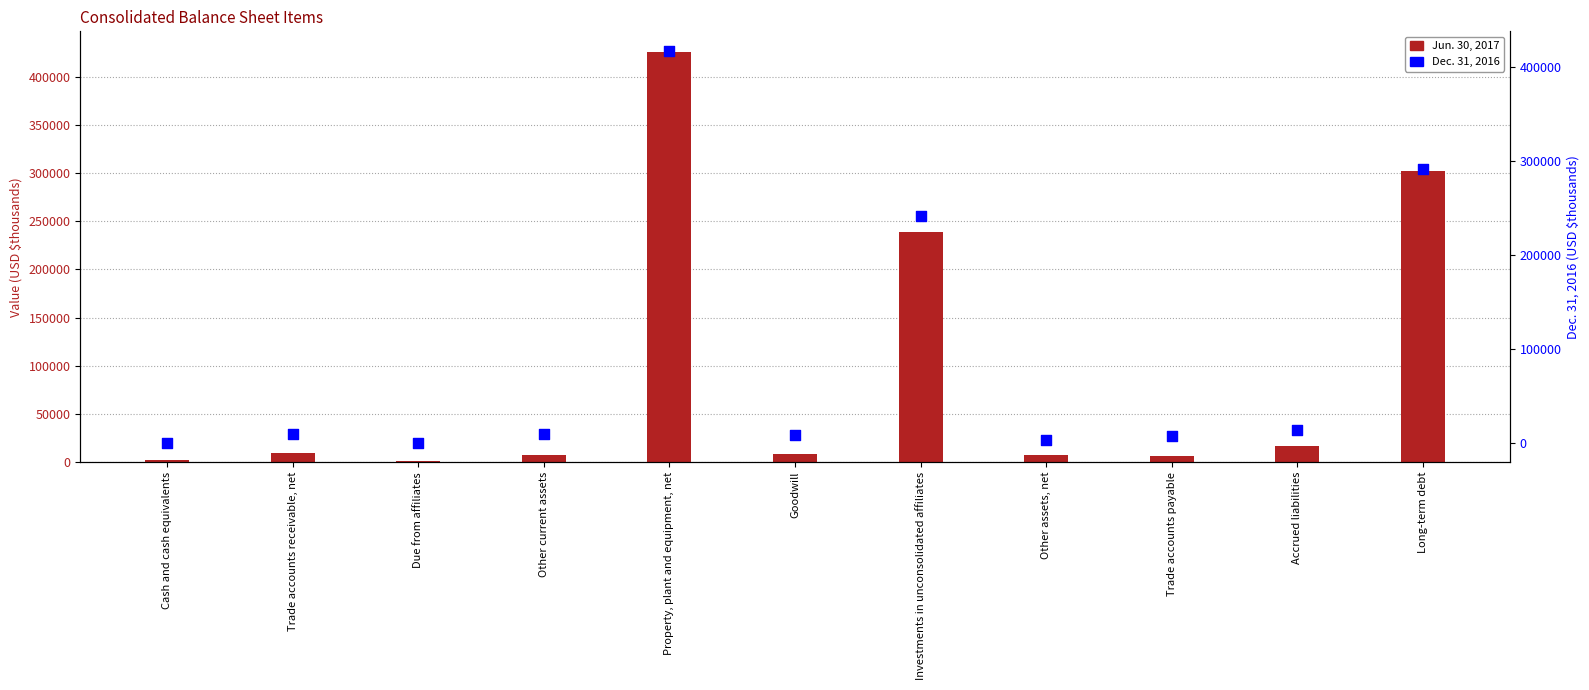

Which series reaches the minimum Y coordinate?

Dec. 31, 2016